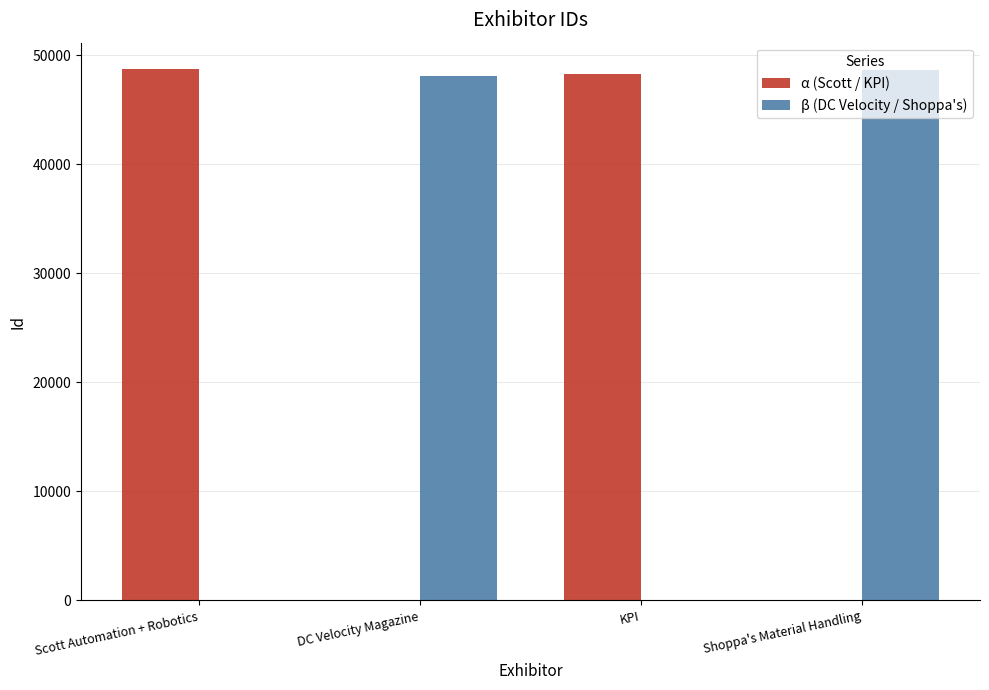

What is the total value across all series at Shoppa's Material Handling?

48602